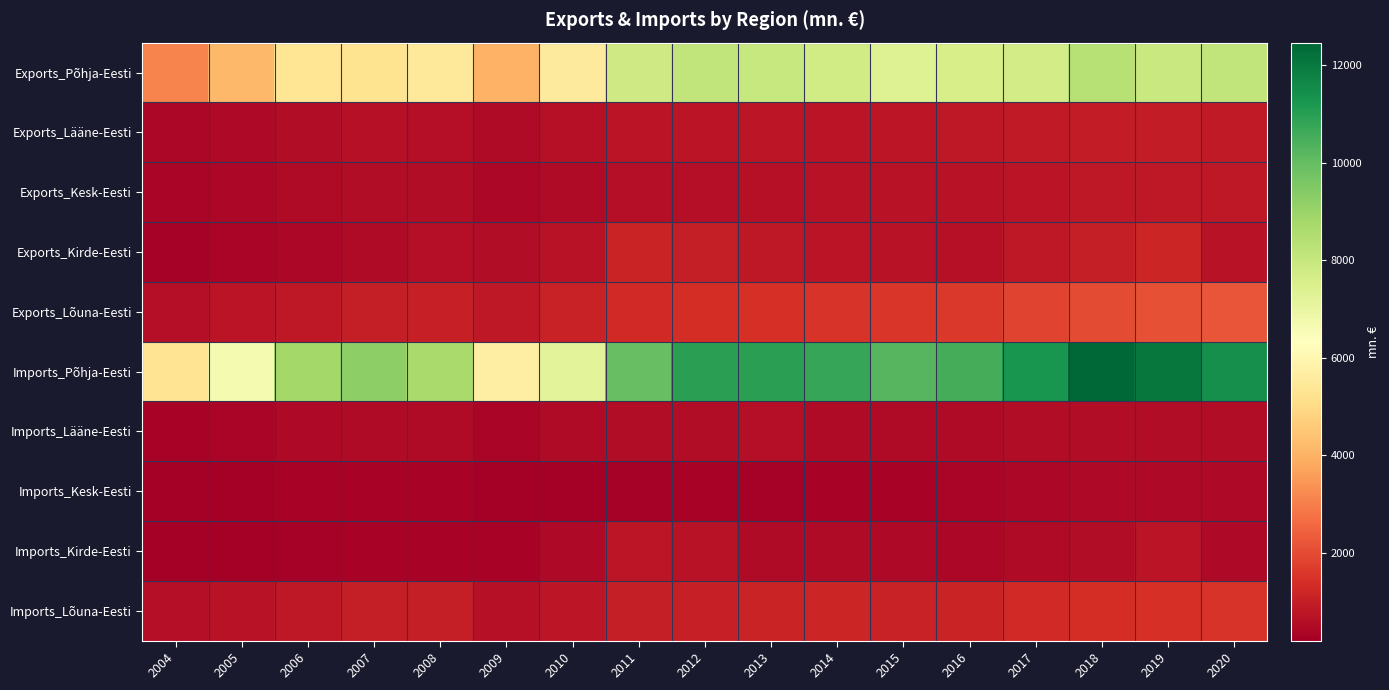

Reading left to right, extract all data points from this chart.

Exports_Põhja-Eesti: 2004=3107.6	2005=4153.2	2006=5350.8	2007=5270.7	2008=5488.5	2009=4025.3	2010=5532.9	2011=7812.4	2012=8125.6	2013=7975.7	2014=7729.6	2015=7372.8	2016=7578.0	2017=7710.6	2018=8371.7	2019=7913.6	2020=8109.2
Exports_Lääne-Eesti: 2004=390.3	2005=469.8	2006=551.8	2007=637.8	2008=622.9	2009=516.2	2010=647.8	2011=739.7	2012=759.8	2013=793.5	2014=770.6	2015=777.8	2016=829.8	2017=898.2	2018=937.0	2019=938.0	2020=887.2
Exports_Kesk-Eesti: 2004=365.5	2005=429.7	2006=493.1	2007=572.4	2008=576.6	2009=436.9	2010=512.7	2011=611.8	2012=595.4	2013=640.2	2014=686.1	2015=678.6	2016=706.6	2017=771.8	2018=825.8	2019=858.4	2020=841.8
Exports_Kirde-Eesti: 2004=293.5	2005=353.8	2006=413.8	2007=494.3	2008=600.8	2009=536.2	2010=692.7	2011=1114.7	2012=978.3	2013=835.8	2014=756.5	2015=715.7	2016=647.9	2017=841.2	2018=977.1	2019=1174.4	2020=705.8
Exports_Lõuna-Eesti: 2004=585.1	2005=741.7	2006=826.2	2007=966.9	2008=1014.6	2009=821.6	2010=1099.5	2011=1277.5	2012=1362.3	2013=1438.6	2014=1533.9	2015=1565.6	2016=1617.6	2017=1833.7	2018=1996.8	2019=2107.9	2020=2184.4
Imports_Põhja-Eesti: 2004=5281.7	2005=6617.7	2006=8774.5	2007=9247.3	2008=8717.4	2009=5669.1	2010=7217.4	2011=9939.1	2012=10938.9	2013=10968.3	2014=10756.5	2015=10248.4	2016=10517.4	2017=11273.4	2018=12458.9	2019=12046.5	2020=11414.1
Imports_Lääne-Eesti: 2004=310.5	2005=372.7	2006=465.3	2007=526.2	2008=511.2	2009=367.4	2010=502.6	2011=553.4	2012=571.8	2013=587.1	2014=525.7	2015=520.2	2016=532.3	2017=572.3	2018=559.3	2019=564.0	2020=560.8
Imports_Kesk-Eesti: 2004=210.9	2005=237.4	2006=303.6	2007=338.7	2008=336.6	2009=198.3	2010=237.5	2011=288.3	2012=295.3	2013=293.0	2014=316.5	2015=329.6	2016=379.8	2017=410.9	2018=461.3	2019=459.4	2020=446.3
Imports_Kirde-Eesti: 2004=199.2	2005=231.6	2006=260.7	2007=297.4	2008=295.4	2009=316.6	2010=448.9	2011=799.6	2012=713.6	2013=489.0	2014=525.7	2015=463.5	2016=432.4	2017=497.0	2018=579.1	2019=747.0	2020=441.0
Imports_Lõuna-Eesti: 2004=623.9	2005=718.3	2006=859.3	2007=1001.9	2008=965.5	2009=660.4	2010=792.4	2011=973.5	2012=1053.9	2013=1120.3	2014=1191.8	2015=1101.7	2016=1138.0	2017=1267.9	2018=1371.2	2019=1428.2	2020=1523.3